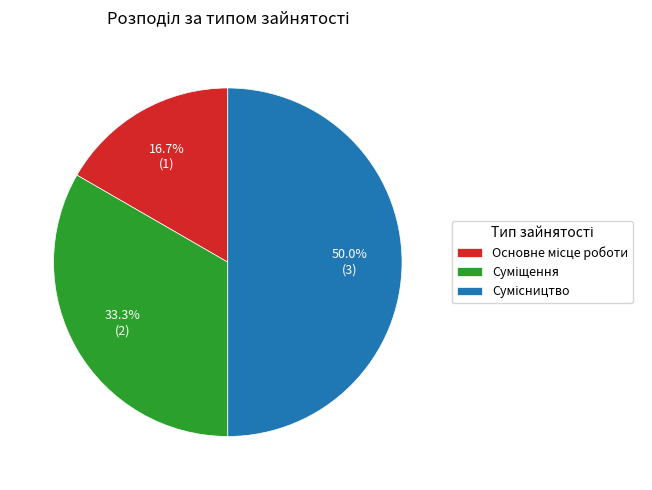

What is the change in value from Основне місце роботи to Суміщення?

+1